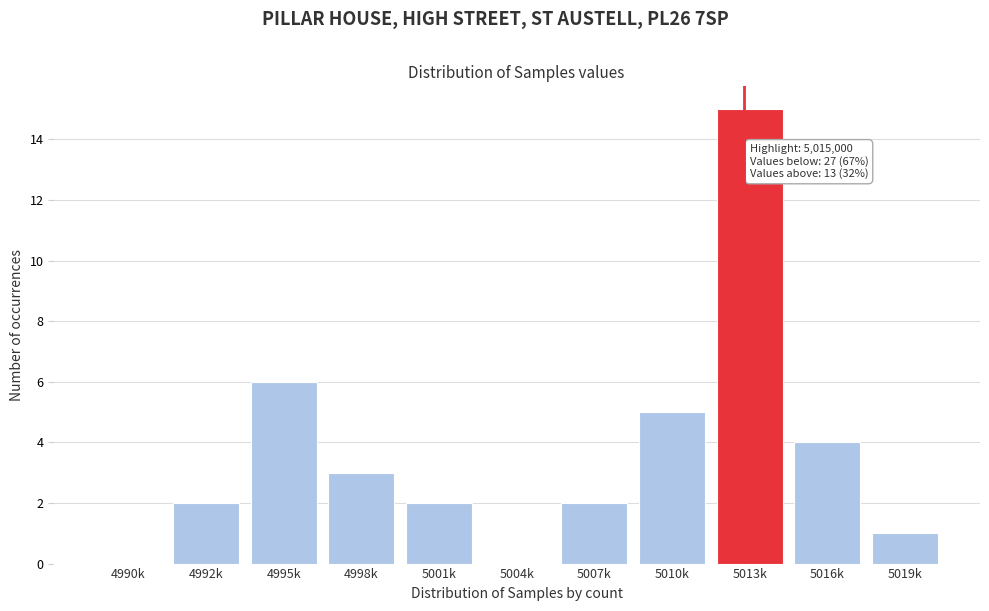

Reading left to right, list all the values displayed in this chart.

4990k=0	4992k=2	4995k=6	4998k=3	5001k=2	5004k=0	5007k=2	5010k=5	5013k=15	5016k=4	5019k=1